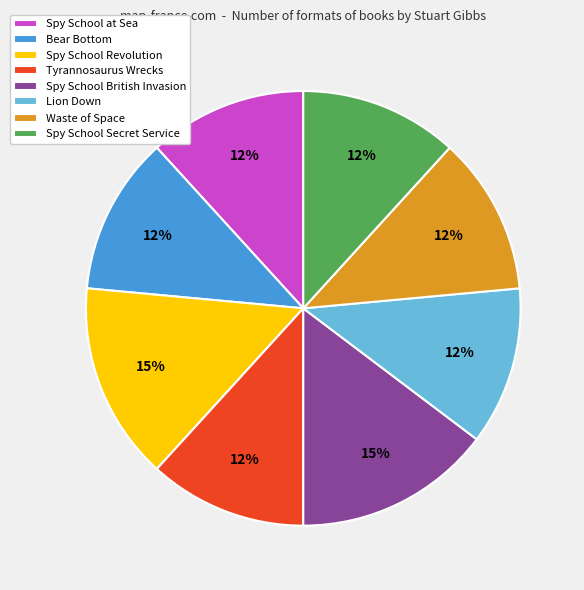

True or false: Spy School British Invasion accounts for 1% of the total.

False